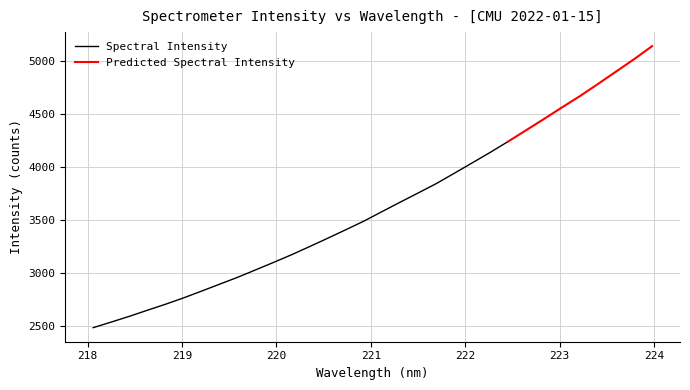

What is the minimum value shown in the chart?

2481.9